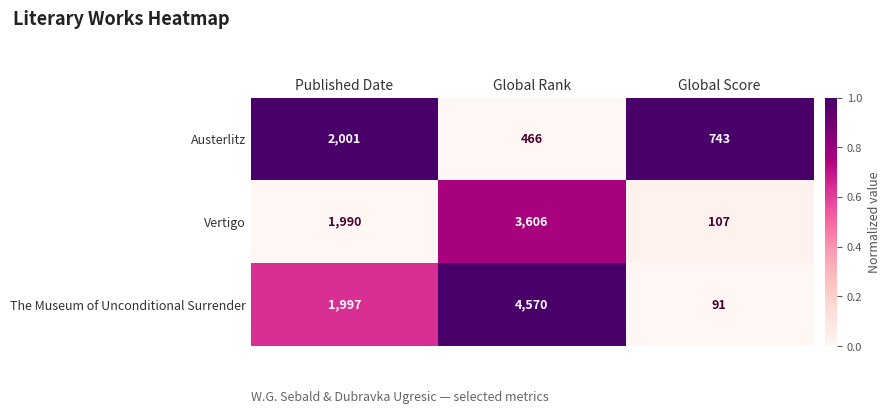

Which series has the largest range (max minus min)?

The Museum of Unconditional Surrender